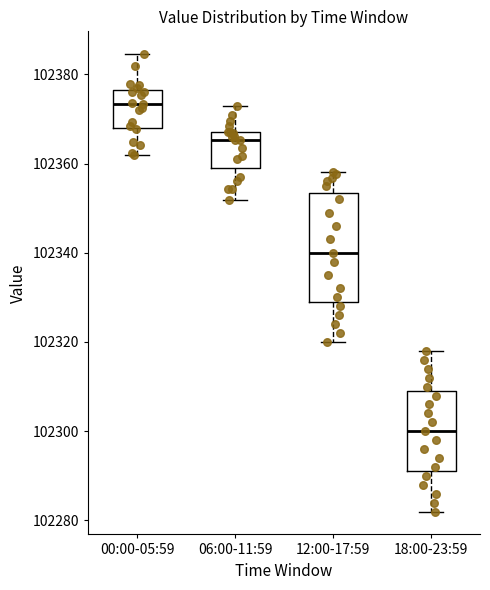

Where does the upper whisker of the box for 18:00-23:59 end on the y-axis? The values are not printed on the chart, so give them approximately, as read against the axis.

102318